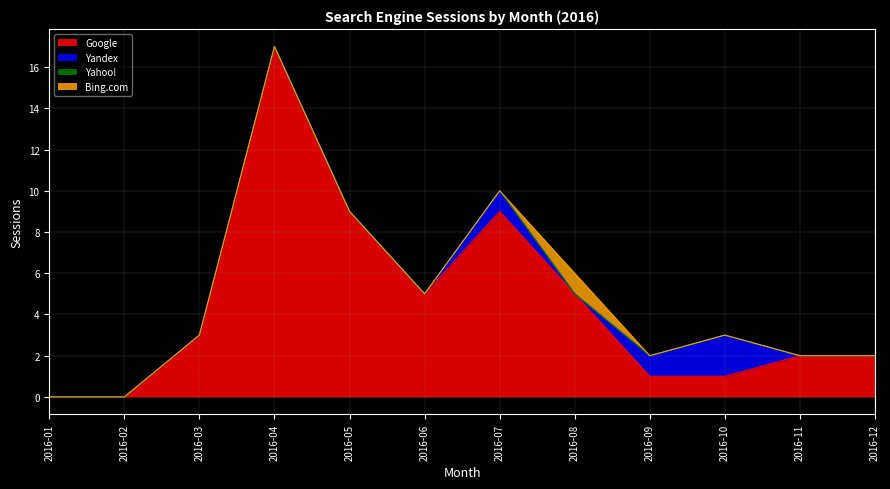

At which category does Google reach its first local valley?

2016-06